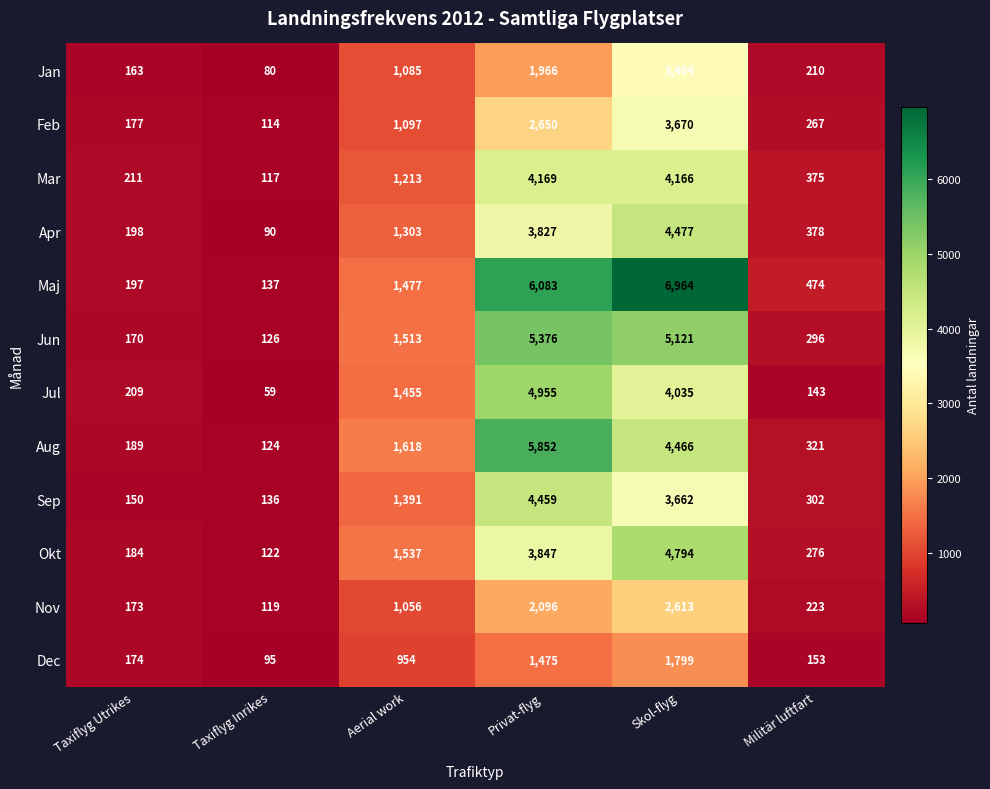

List the series in order of their peak value, lowest first.

Dec, Nov, Jan, Feb, Mar, Sep, Apr, Okt, Jul, Jun, Aug, Maj